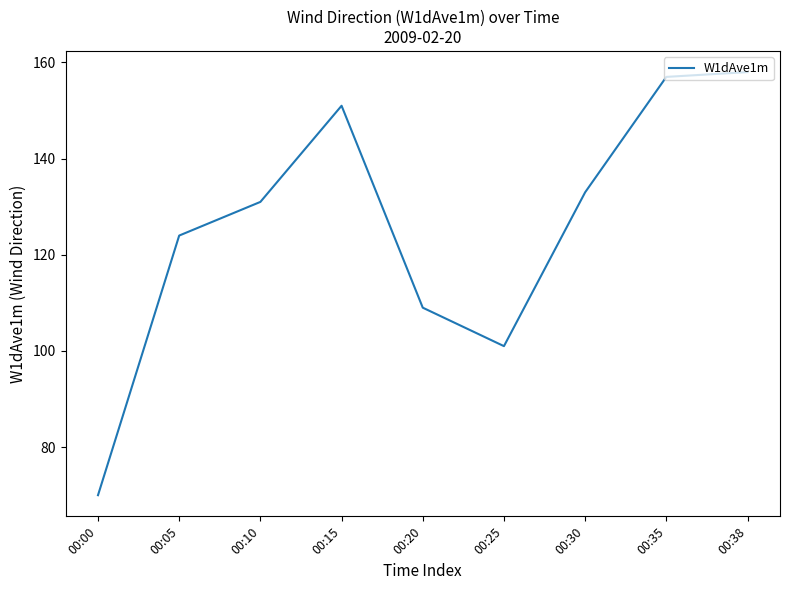

Reading left to right, what are all the values shown in this chart?

00:00=70	00:05=124	00:10=131	00:15=151	00:20=109	00:25=101	00:30=133	00:35=157	00:38=158